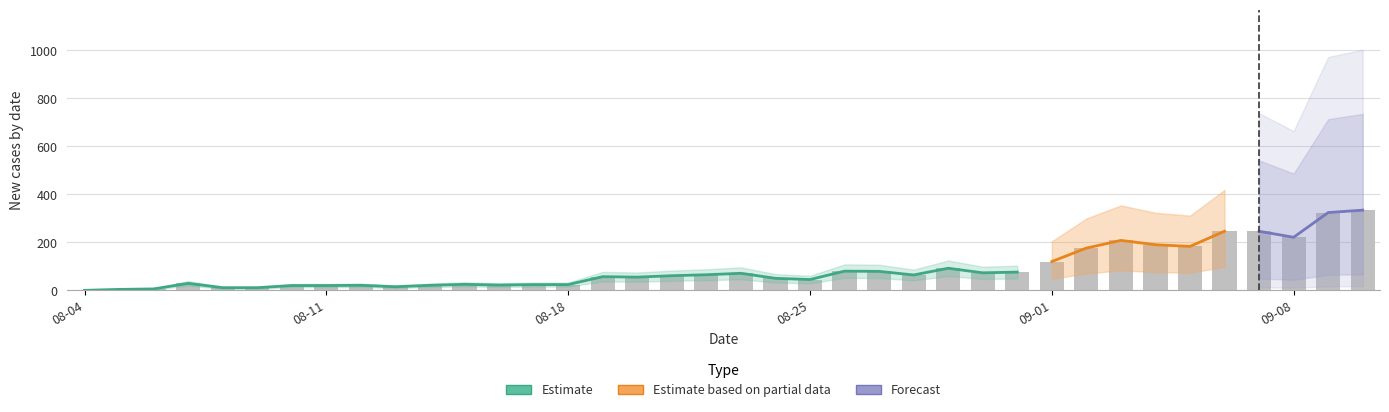

Does the chart contain any negative values?

No